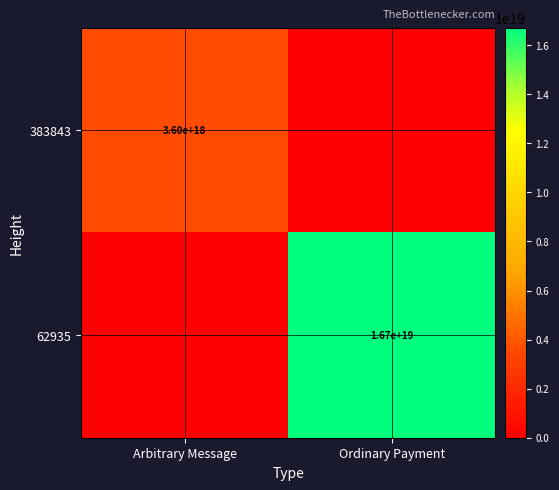

Is it true that 383843 equals 3600000000000000000 at Arbitrary Message?

True